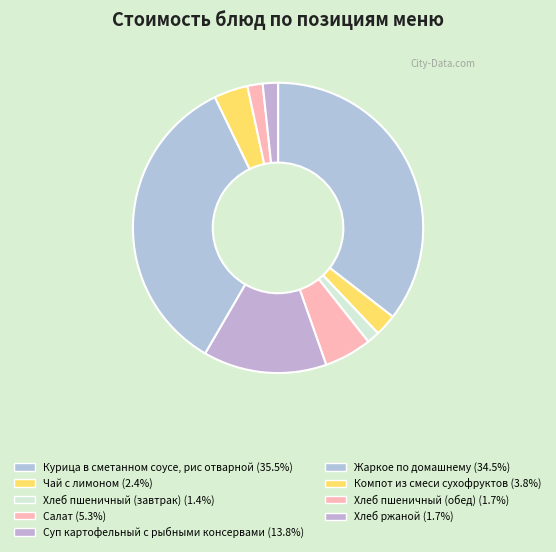

Does Хлеб пшеничный (завтрак) represent more than half of the total?

No